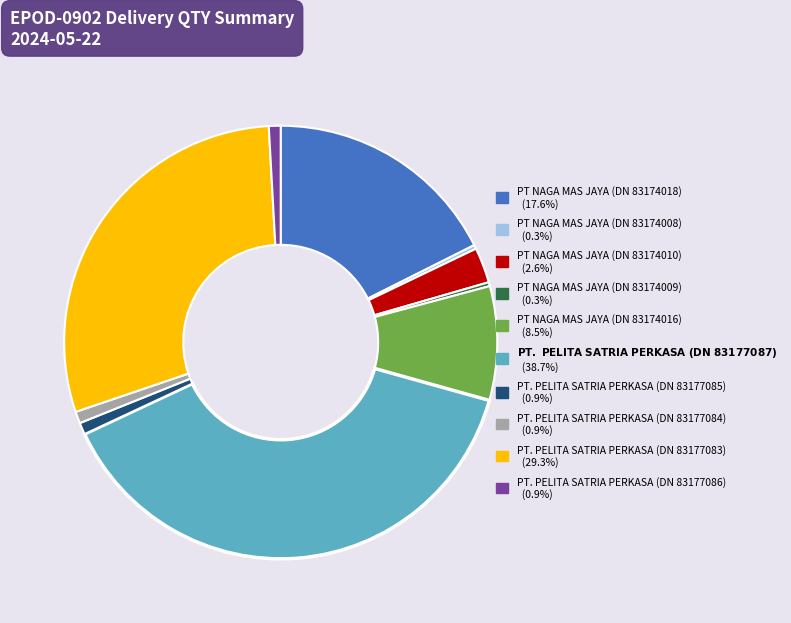

Is there any slice that represents more than half of the pie?

No